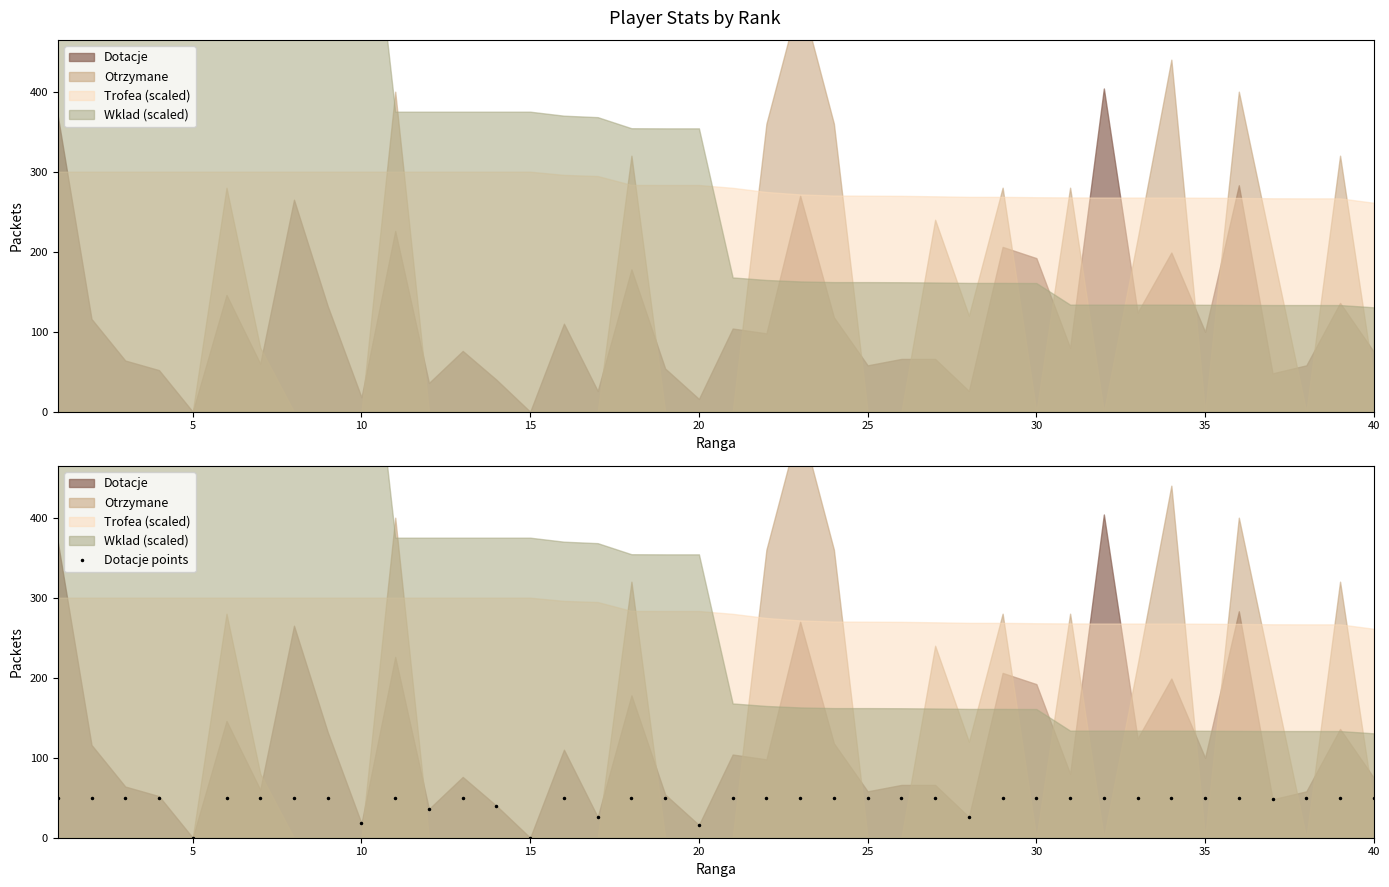

What is the value of the 12th point from the left?

36